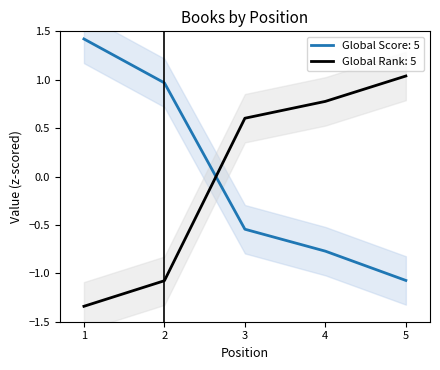

What is the value of the Global Rank point at the 5th from the left?

1.0